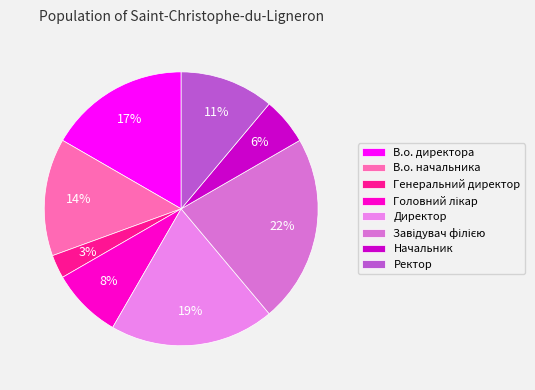

True or false: Завідувач філією accounts for 22% of the total.

True